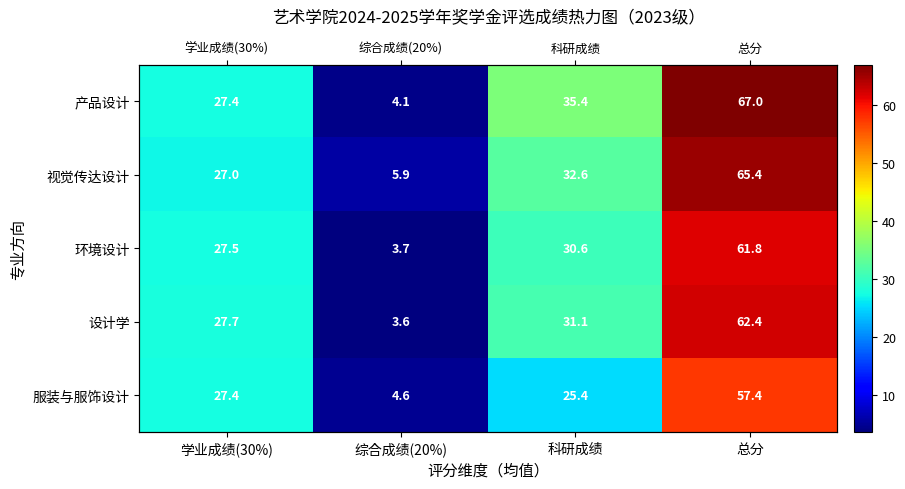

What is the difference between the second highest and minimum values in the 设计学 series?

27.5